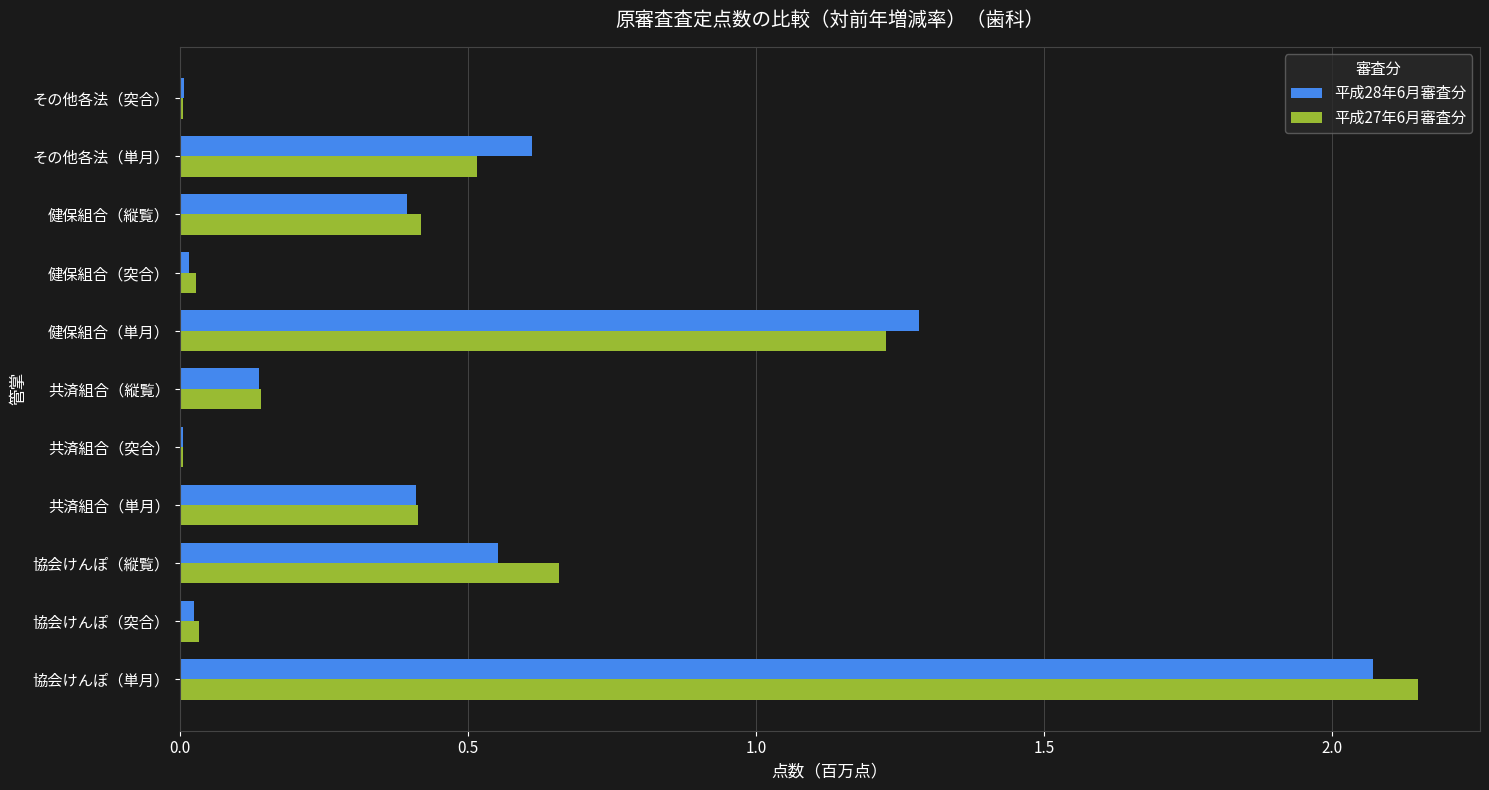

At which category does the chart reach its peak across all series?

協会けんぽ（単月）